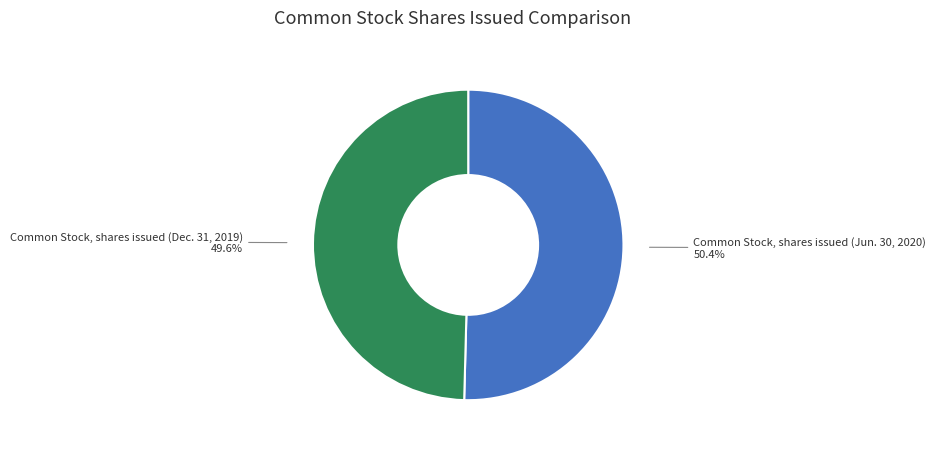

To the nearest percent, what percentage of the pie is Common Stock, shares issued (Jun. 30, 2020)?

50%